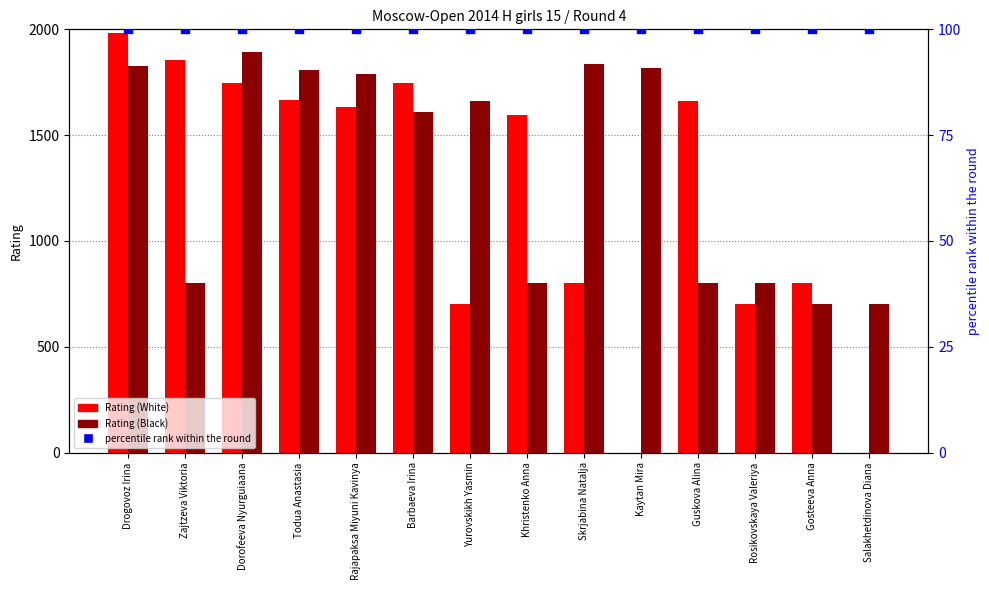

Is the value of percentile rank within the round at Dorofeeva Nyurguiaana greater than the value of Rating (Black) at Zajtzeva Viktoria?

No